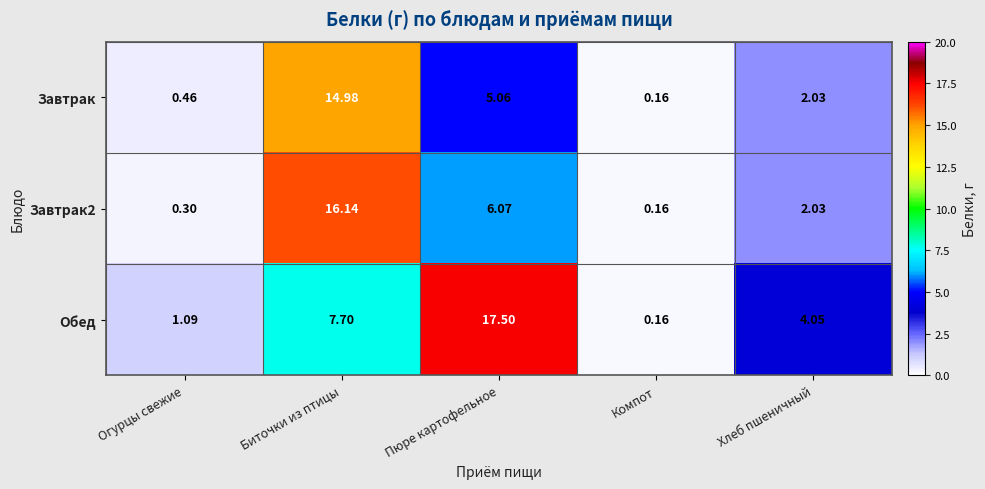

At which category is the sum across all series the highest?

Биточки из птицы